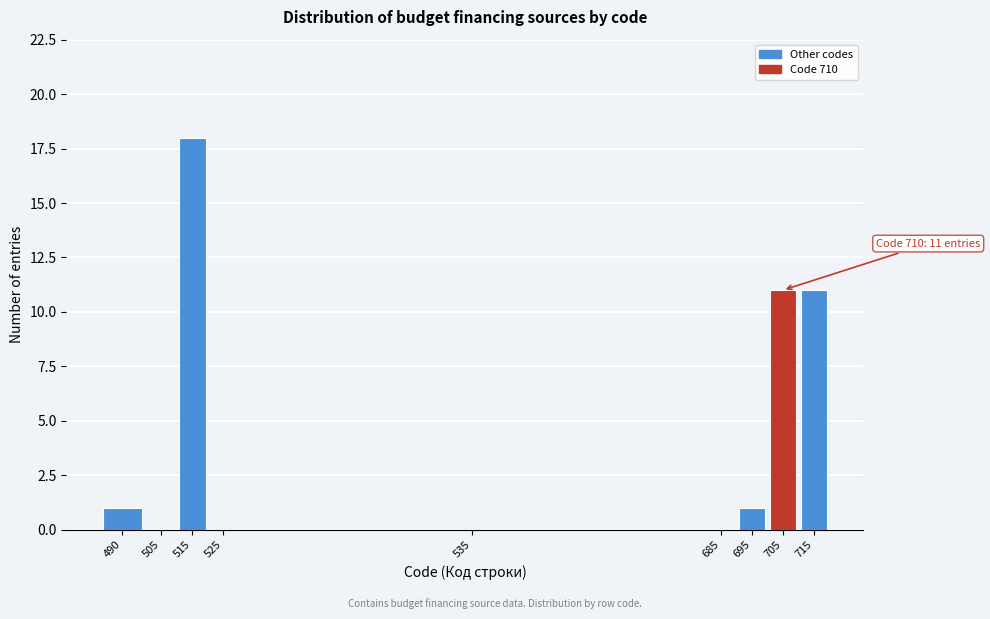

Reading left to right, transcribe all the data shown in this chart.

490=1	505=0	515=18	525=0	535=0	685=0	695=1	705=11	715=11